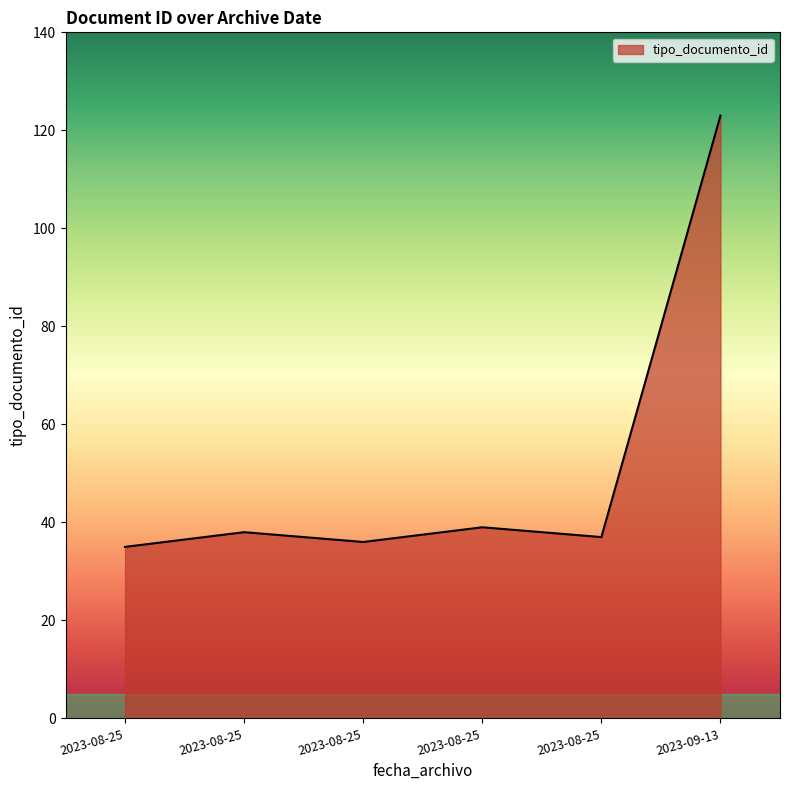

The chart shows a value of 36 at 2023-08-25. True or false?

True